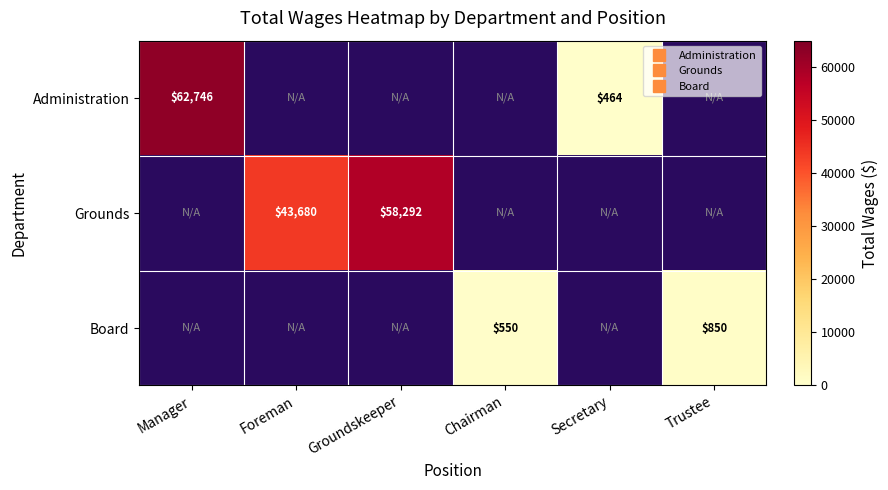

What is the smallest value displayed?

464.0